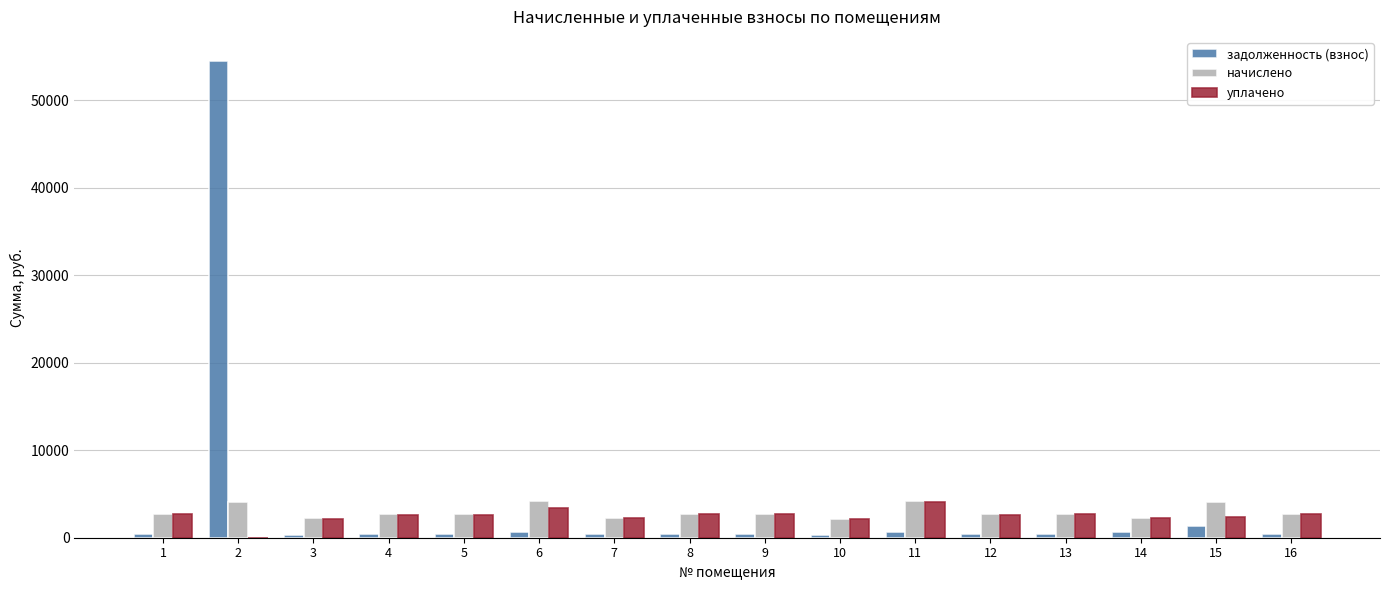

What value does the задолженность (взнос) series have at 4?

443.2